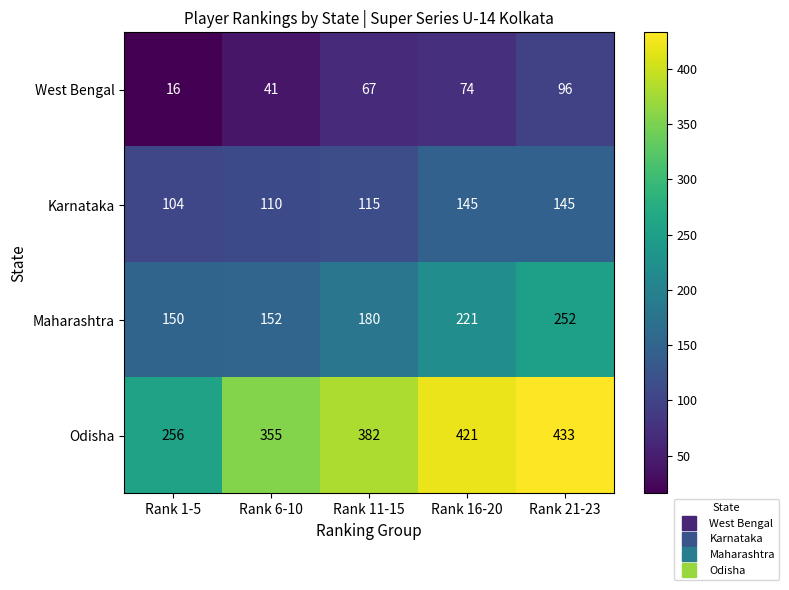

True or false: Karnataka has a value of 162 at Rank 1-5.

False